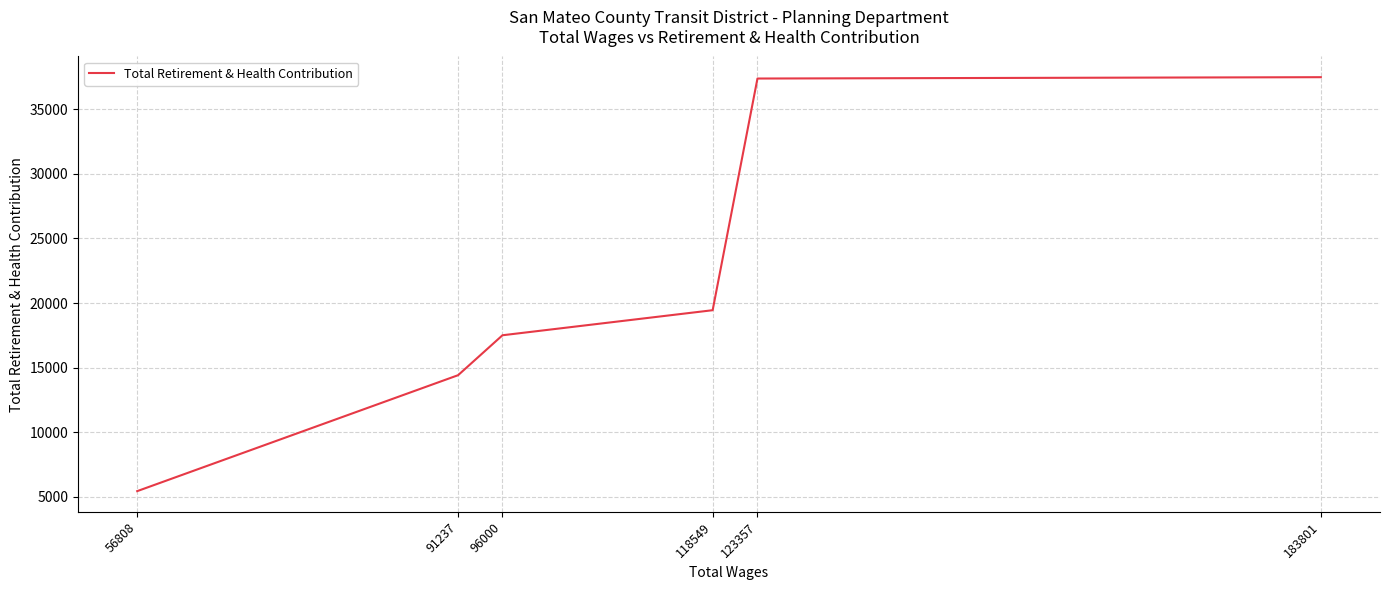

Does the chart display data point markers on the line(s)?

No